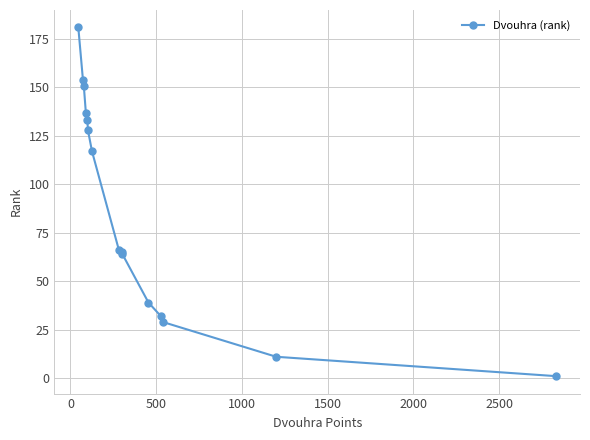

What is the greatest value displayed?

181